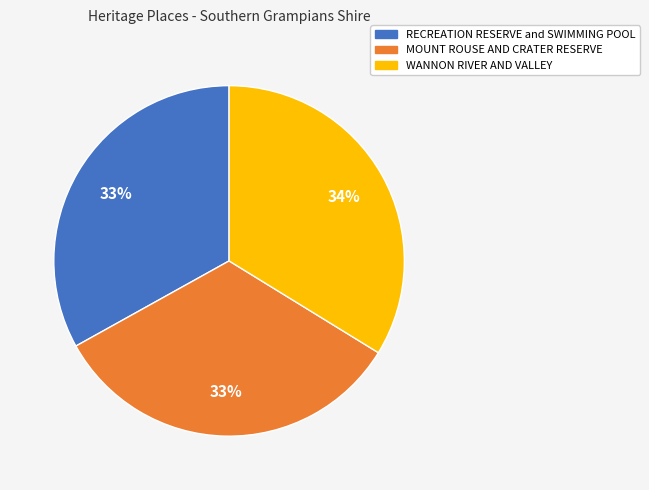

Approximately how many times larger is the value at MOUNT ROUSE AND CRATER RESERVE compared to WANNON RIVER AND VALLEY?

1.0